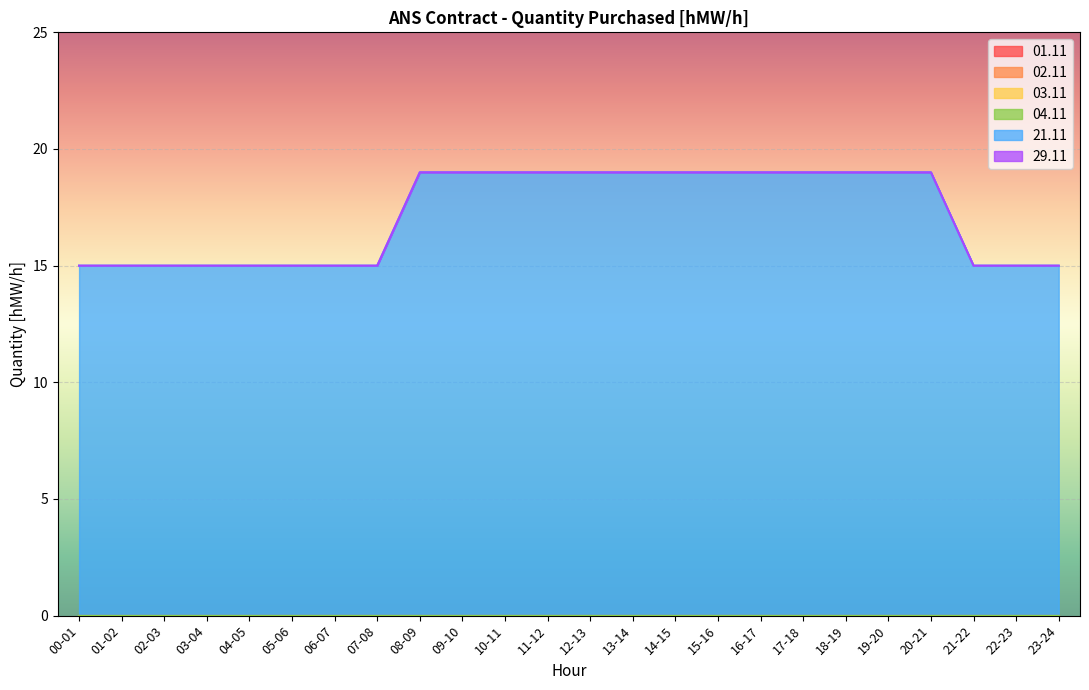

Does the chart display data point markers on the line(s)?

No